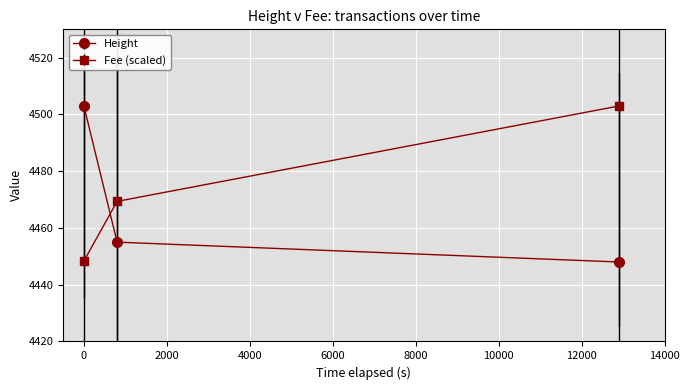

What is the difference between the maximum and minimum values in the Fee (scaled) series?

54.7